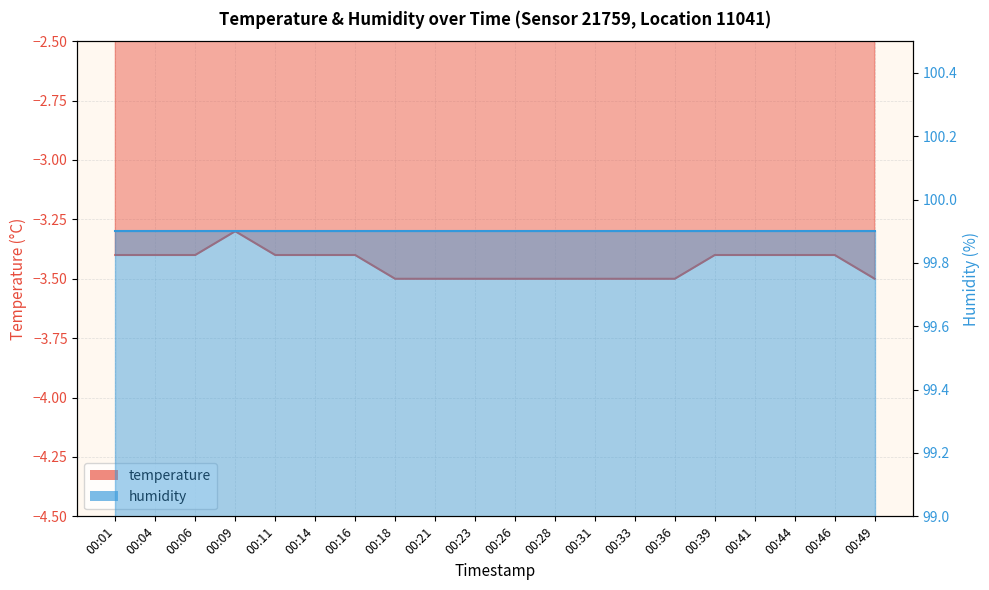

Reading left to right, extract all data points from this chart.

00:01=-3.4	00:04=-3.4	00:06=-3.4	00:09=-3.3	00:11=-3.4	00:14=-3.4	00:16=-3.4	00:18=-3.5	00:21=-3.5	00:23=-3.5	00:26=-3.5	00:28=-3.5	00:31=-3.5	00:33=-3.5	00:36=-3.5	00:39=-3.4	00:41=-3.4	00:44=-3.4	00:46=-3.4	00:49=-3.5